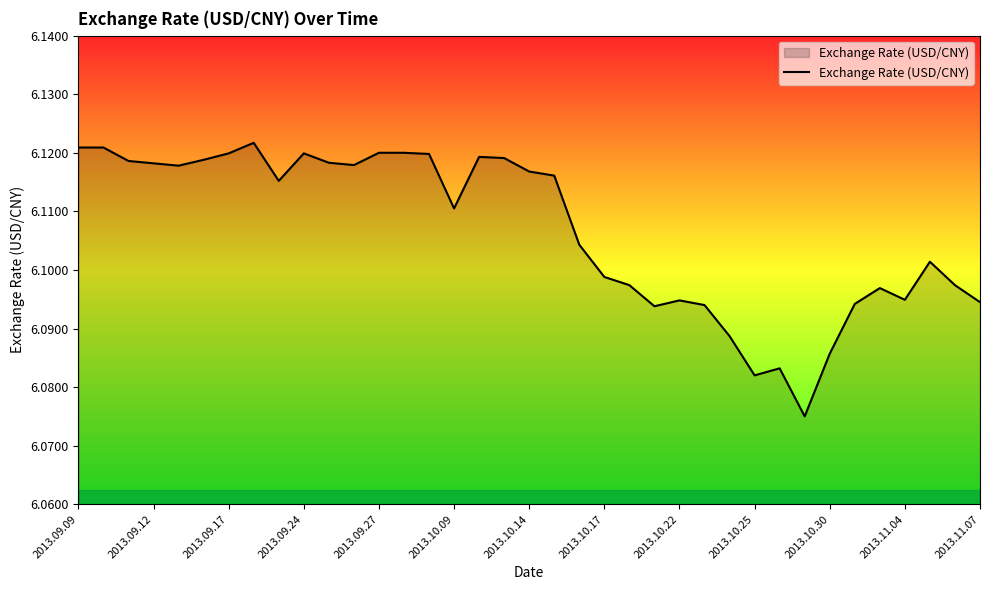

How many lines are shown in the chart?

1